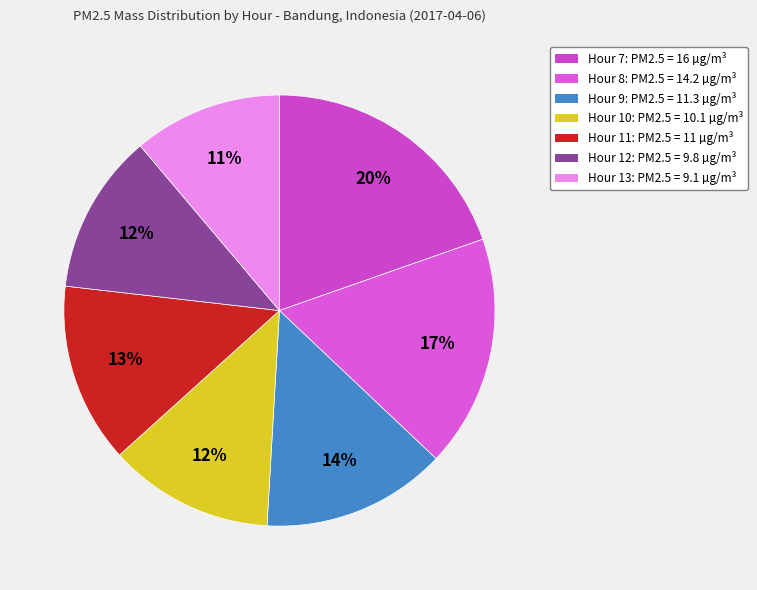

Count the number of slices in the pie.

7